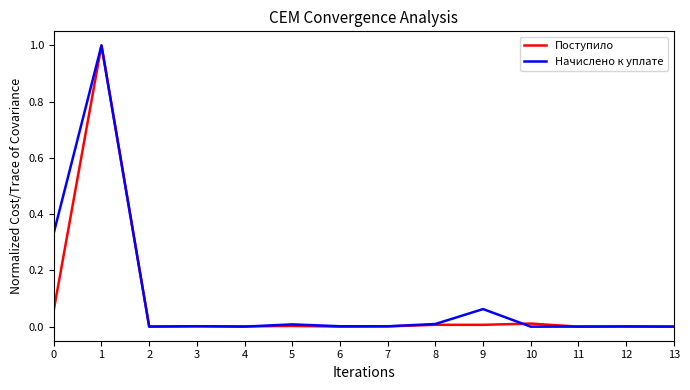

Rank the series at 0 from highest to lowest value.

Начислено к уплате, Поступило